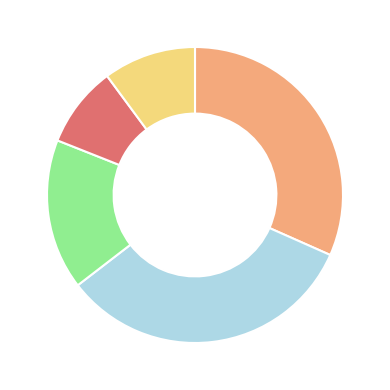

Does any single category account for the majority?

No